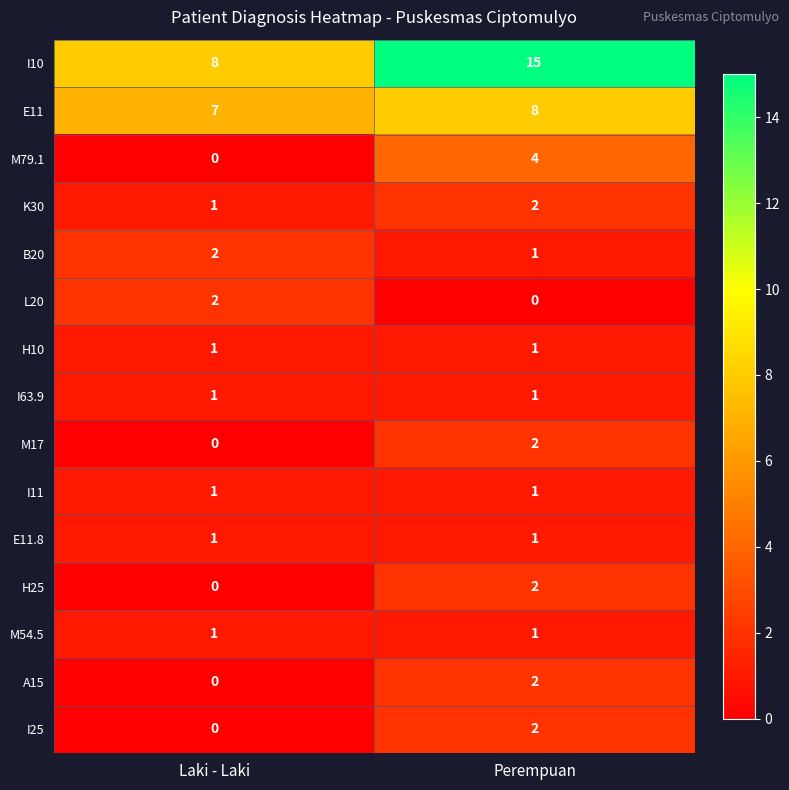

What is the total value across all series at Laki - Laki?

25